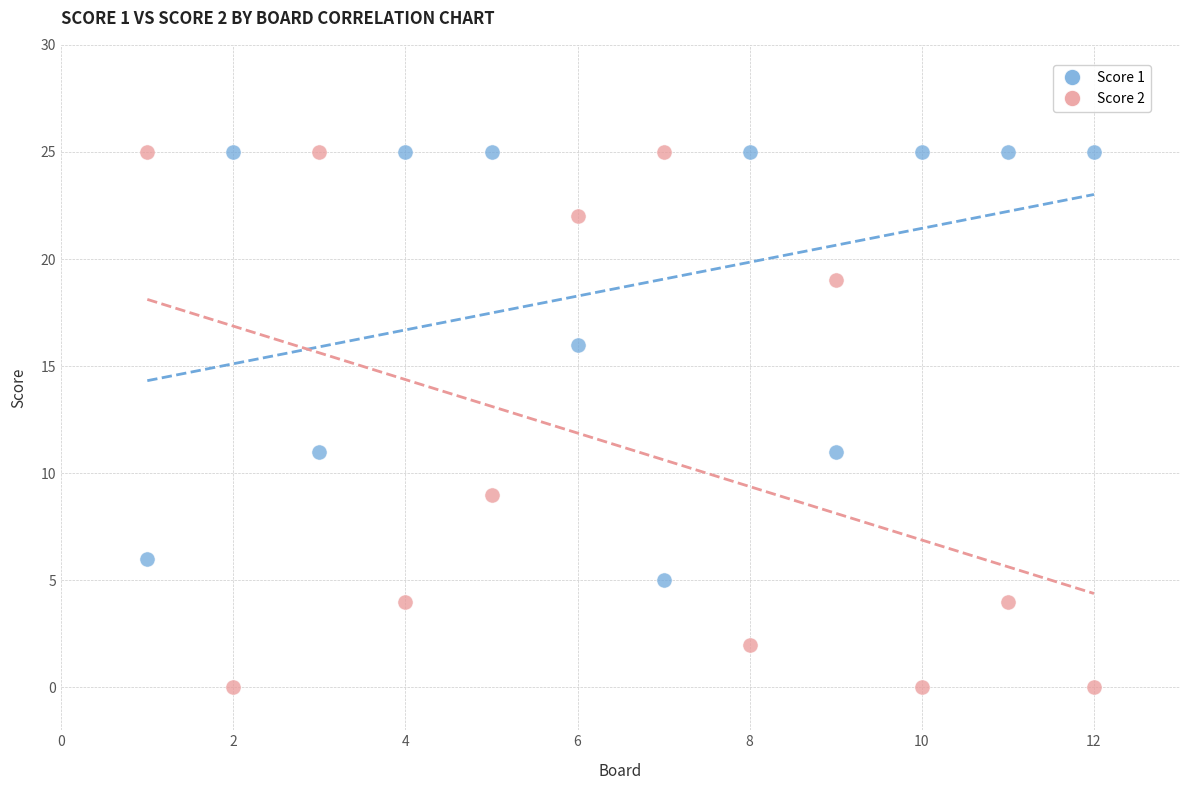

Which series has the widest spread of Y values?

Score 2